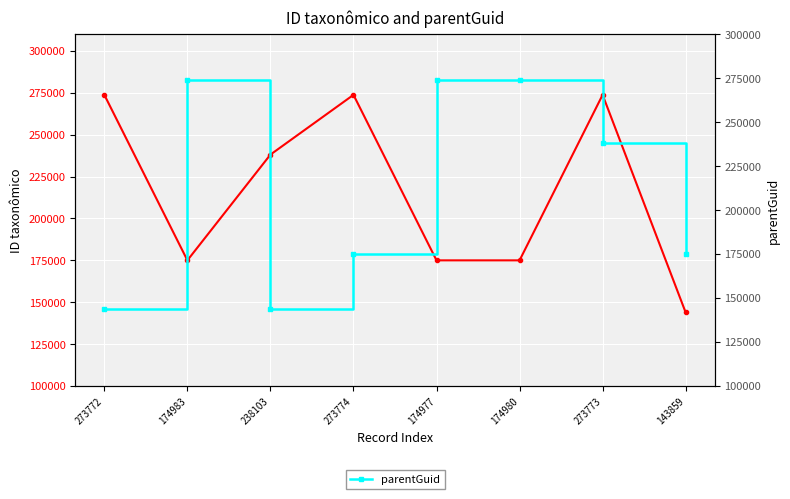

Reading left to right, extract all data points from this chart.

ID taxonômico: 273772	174983	238103	273774	174977	174980	273773	143859
parentGuid: 143856	273772	143856	174980	273773	273772	238103	174983